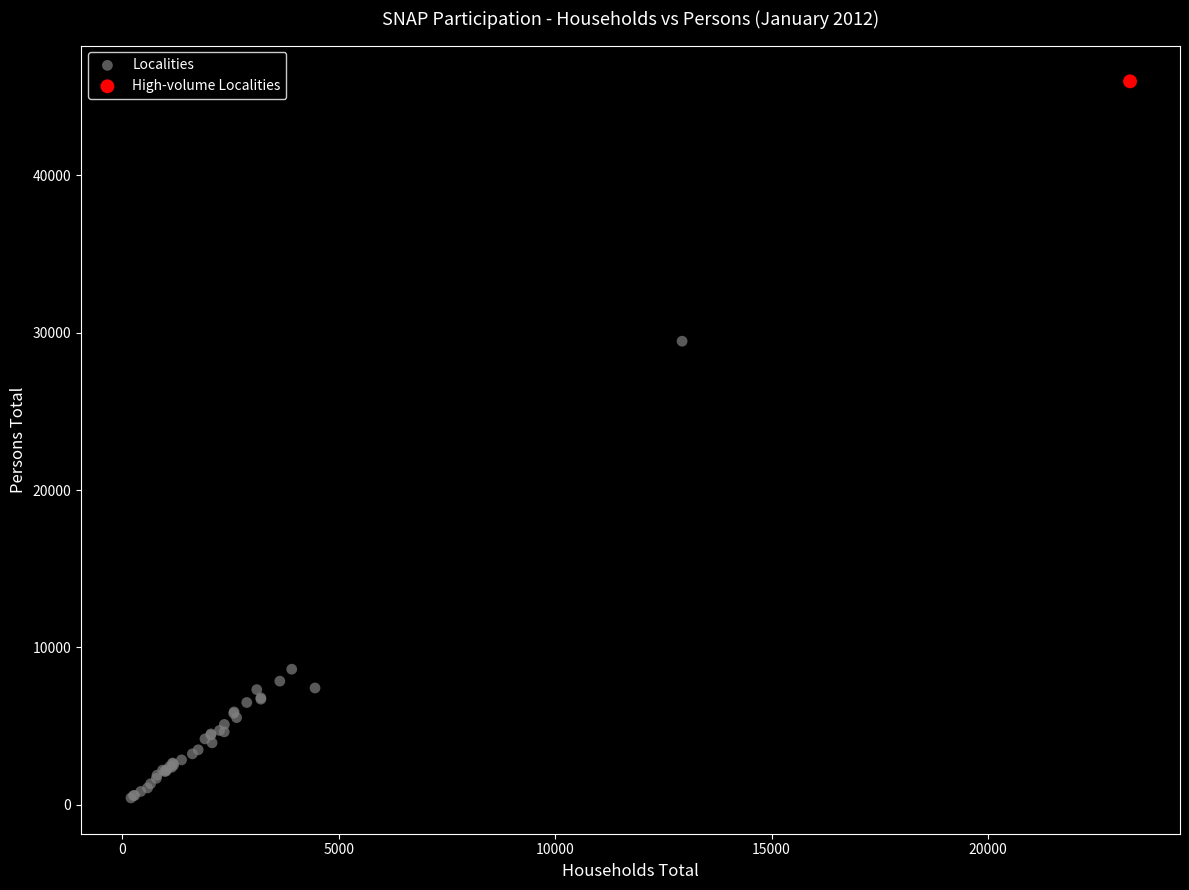

What are all the series names shown in the legend?

Localities, High-volume Localities